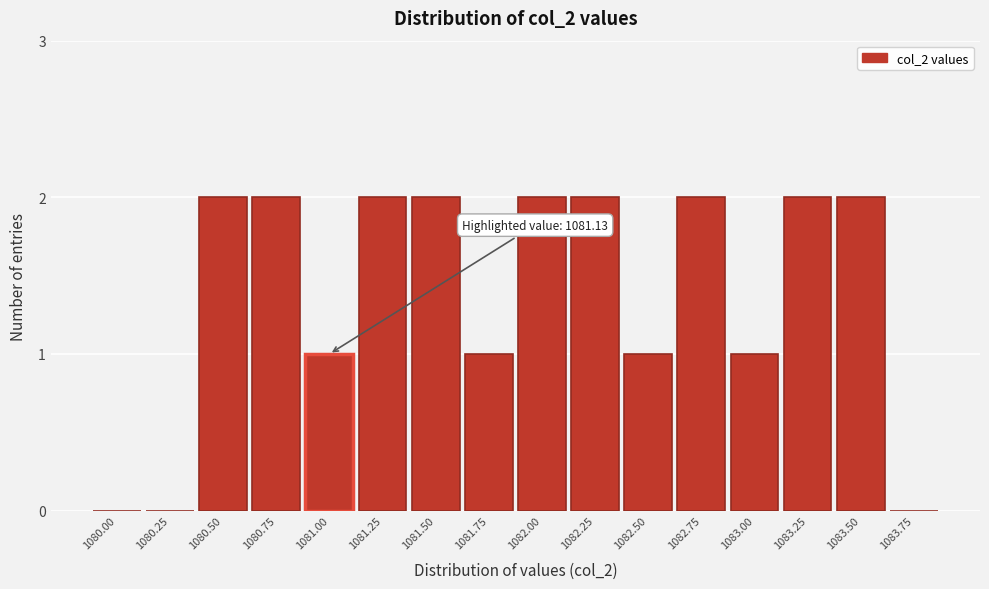

Reading left to right, transcribe all the data shown in this chart.

1080.00=0	1080.25=0	1080.50=2	1080.75=2	1081.00=1	1081.25=2	1081.50=2	1081.75=1	1082.00=2	1082.25=2	1082.50=1	1082.75=2	1083.00=1	1083.25=2	1083.50=2	1083.75=0